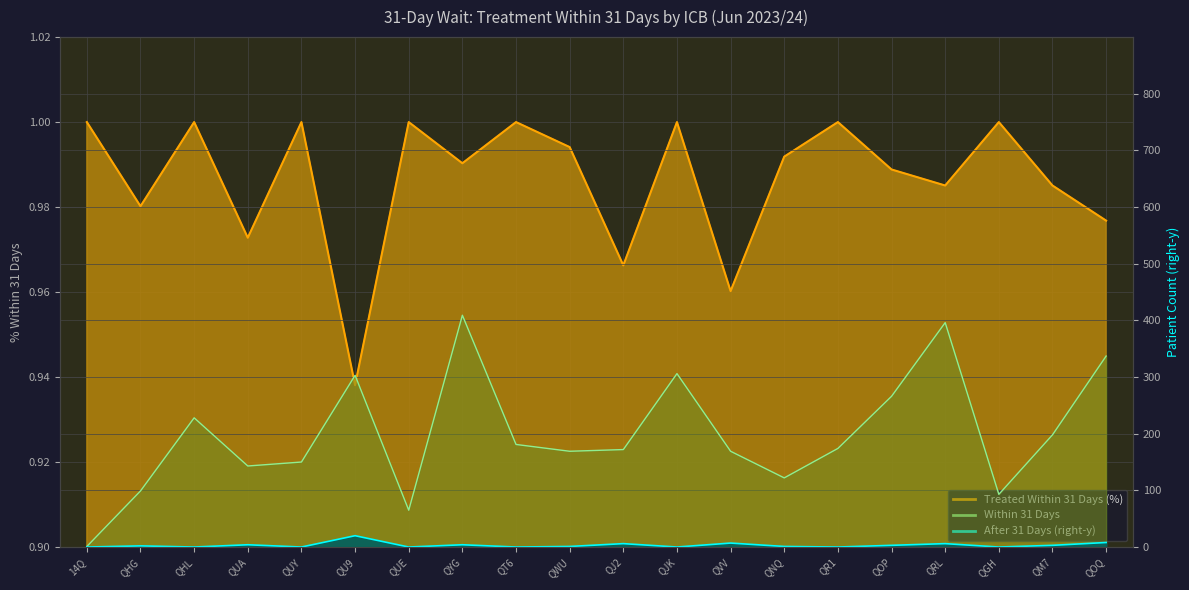

What position from the left is 14Q?

1